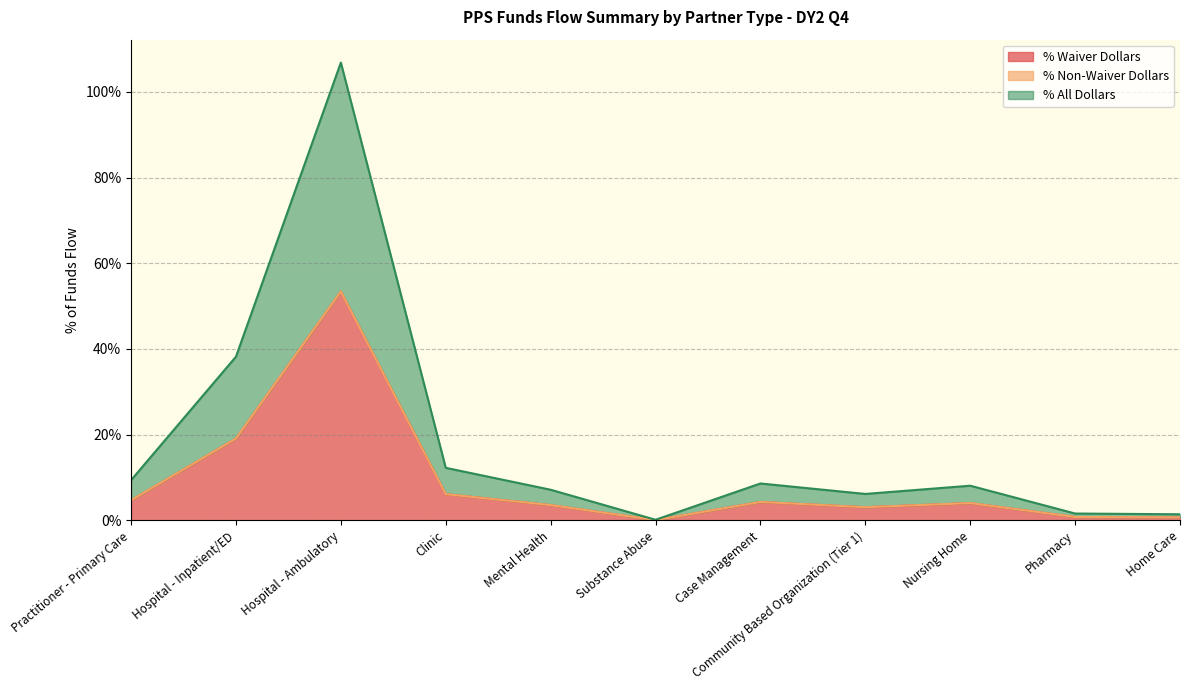

How many interior local valleys does the % Waiver Dollars series have?

2